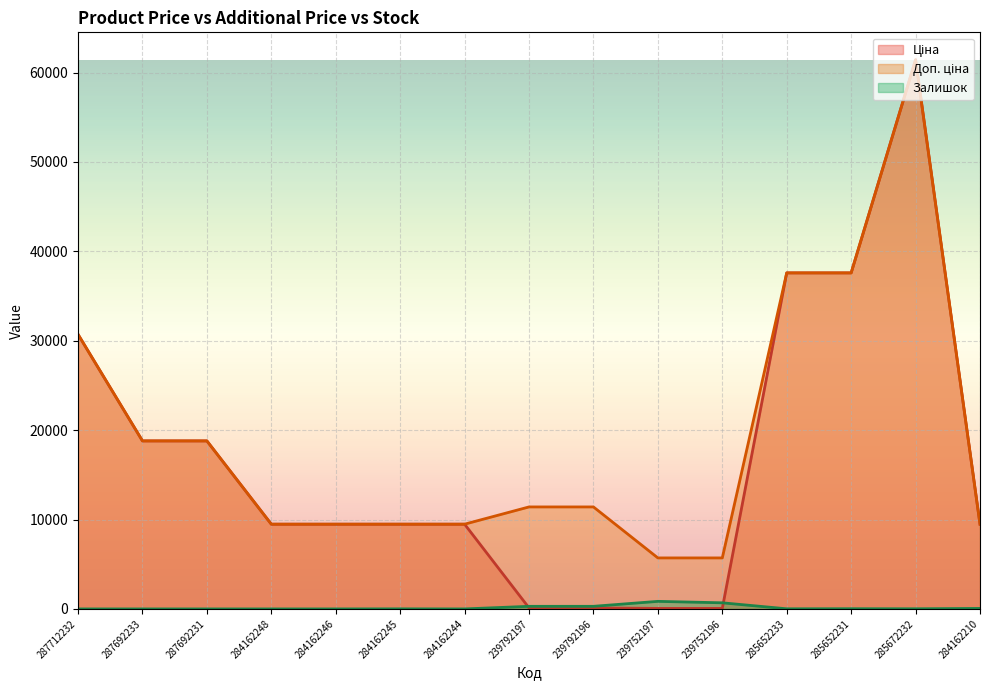

What value does the Доп. ціна series have at 239752197?

5705.0